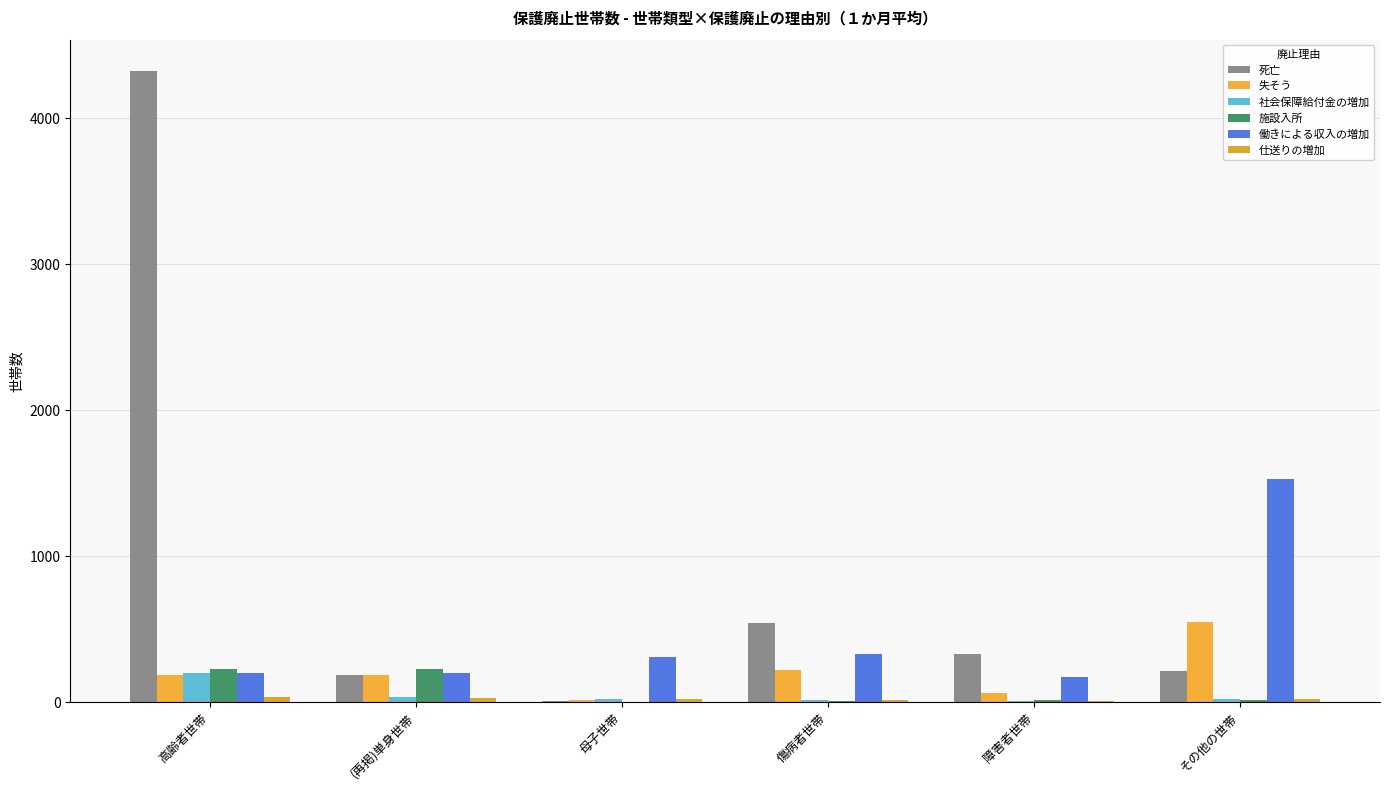

Reading left to right, transcribe all the data shown in this chart.

死亡: 4324	185	7	544	331	215
失そう: 185	185	11	219	60	550
社会保障給付金の増加: 200	33	21	11	9	18
施設入所: 226	226	2	8	16	15
働きによる収入の増加: 201	201	307	331	175	1529
仕送りの増加: 33	30	21	11	9	18